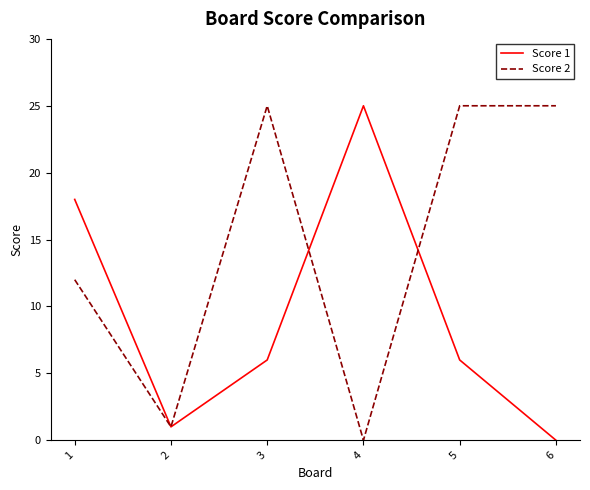

What is the spread (max minus min) of values at 4?

25